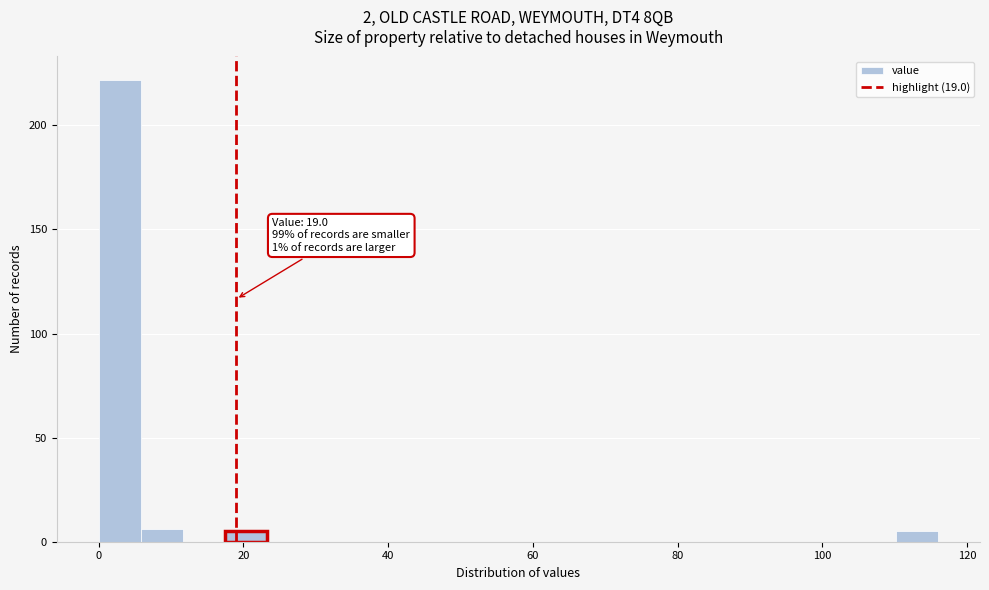

Read against the x-axis, roughly where is the centre of the tallest bar?

2